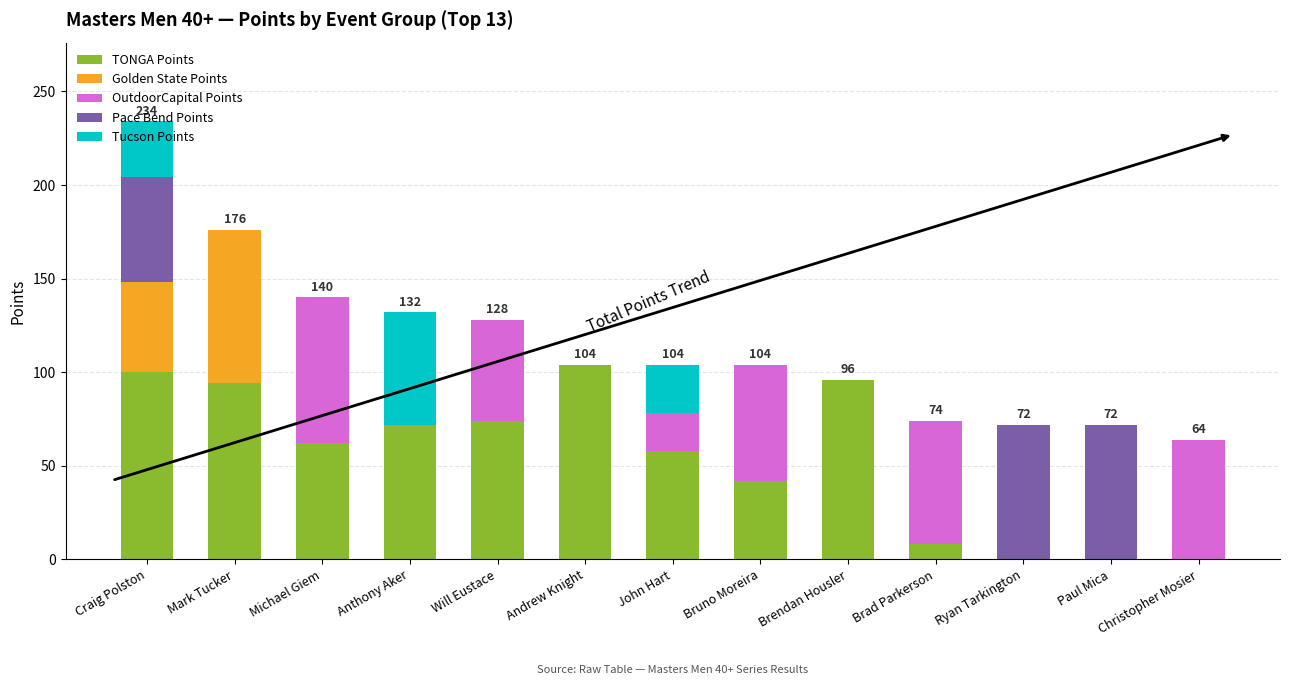

What is the maximum value for TONGA Points?

104